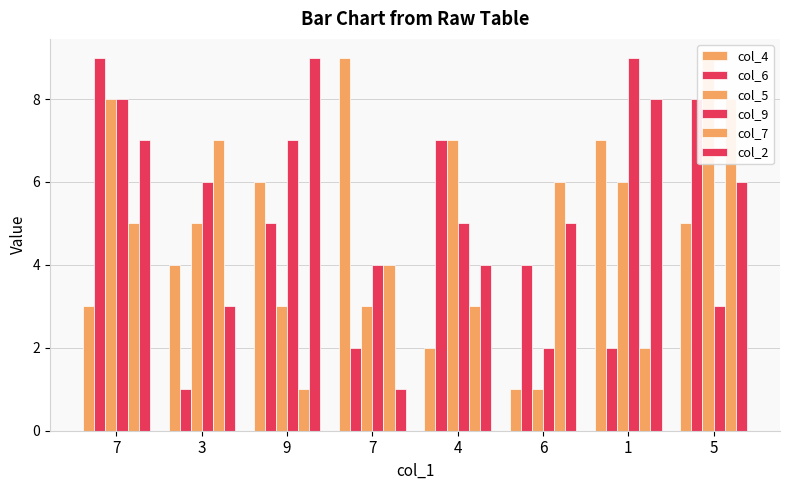

The value of col_2 at 4 is 4. True or false?

True